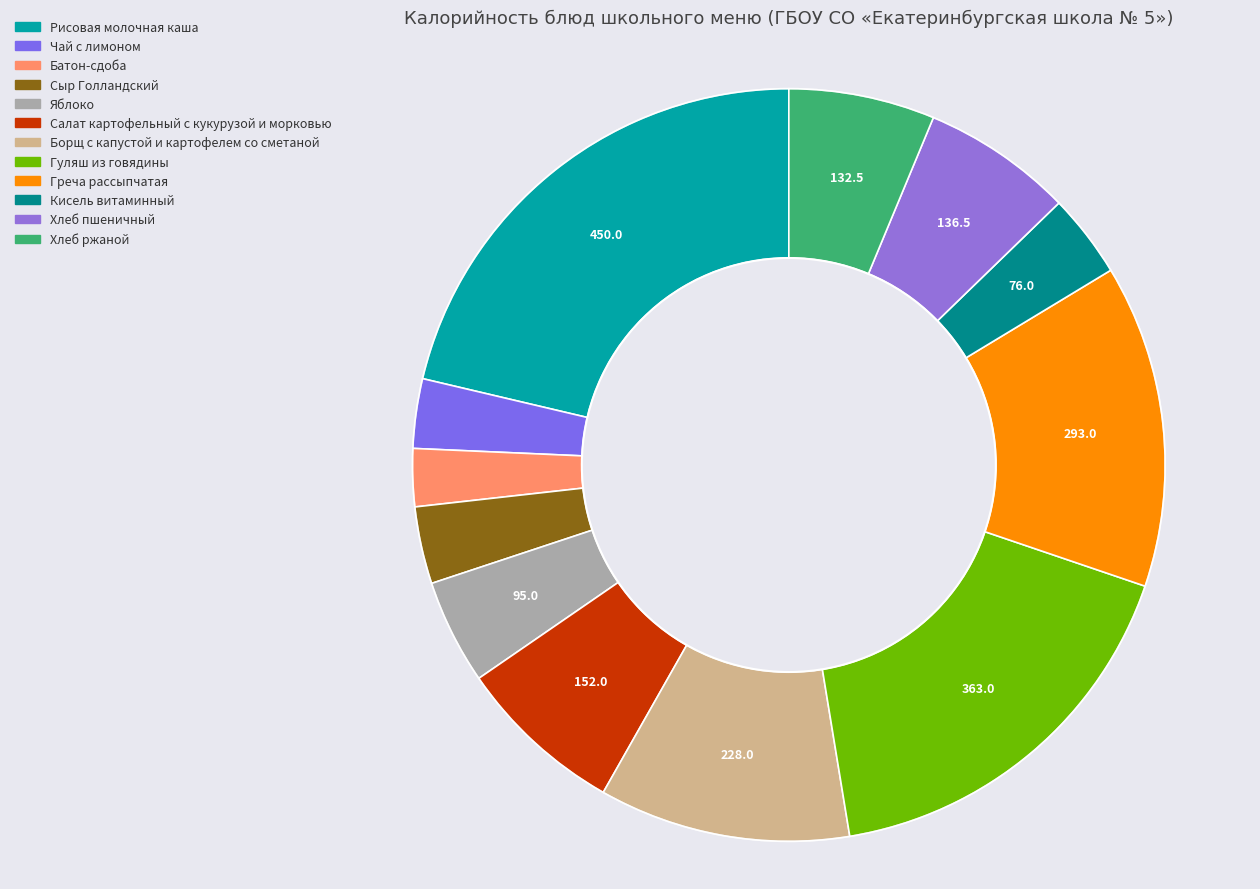

What is the ratio of the value at Хлеб пшеничный to the value at Салат картофельный с кукурузой и морковью?

0.9